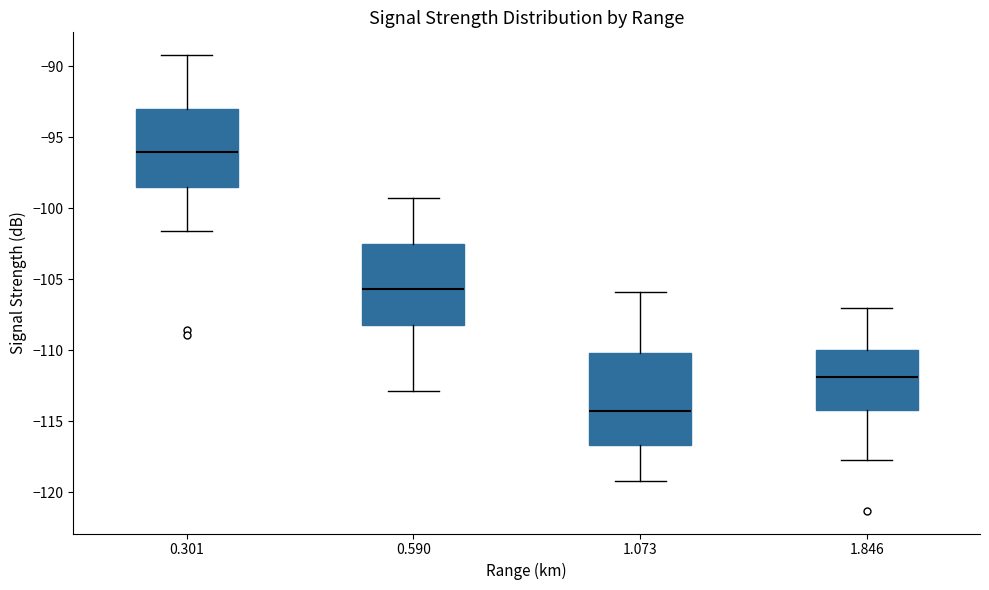

Which box is the tallest, from its lower edge to its upper edge?

1.073